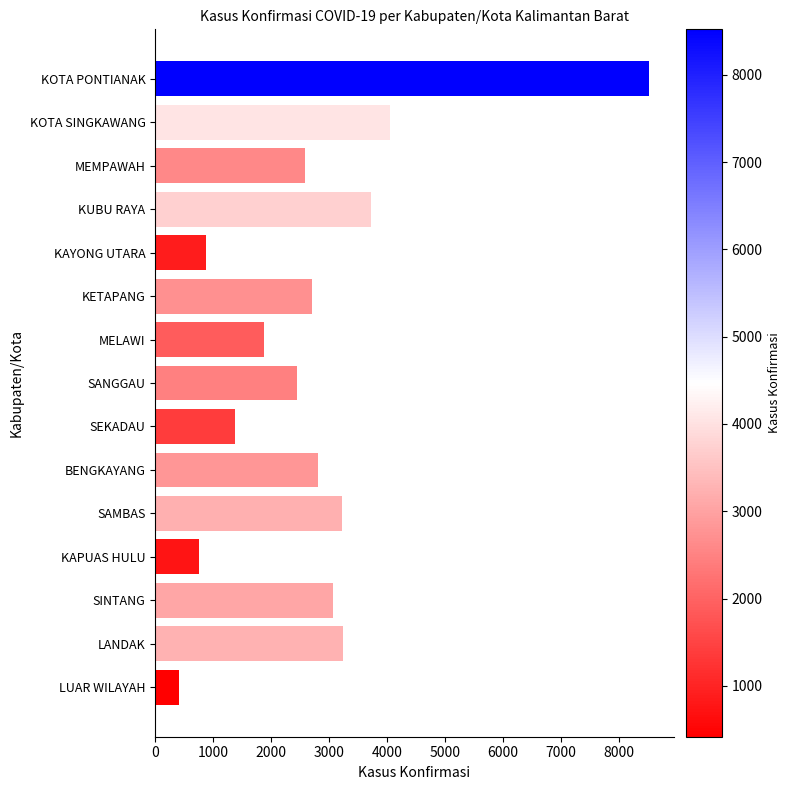

What is the maximum value shown in the chart?

8520